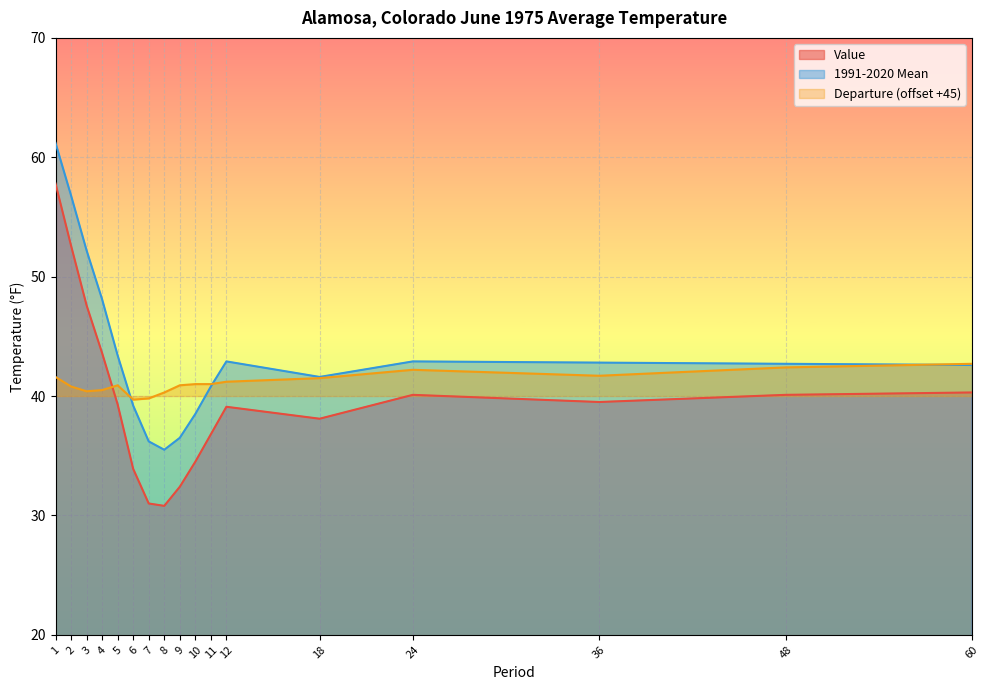

What is the minimum value for Departure?

39.7